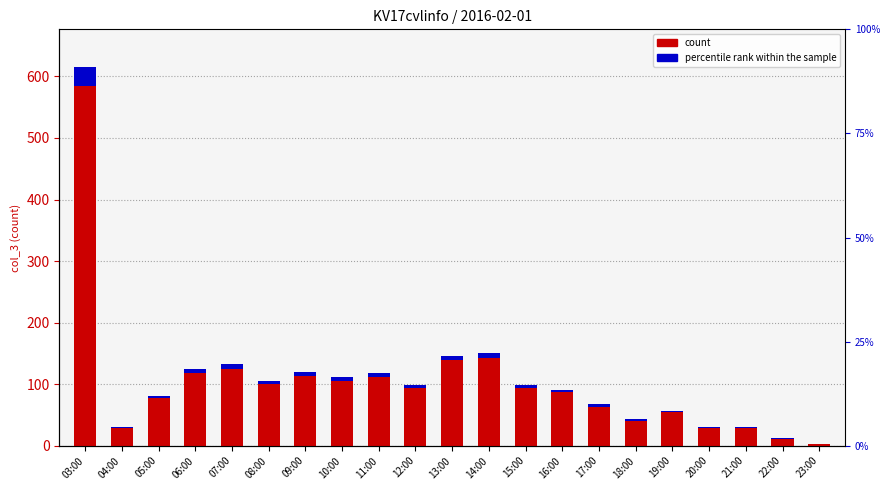

Between 20:00 and 14:00, which is larger?

14:00